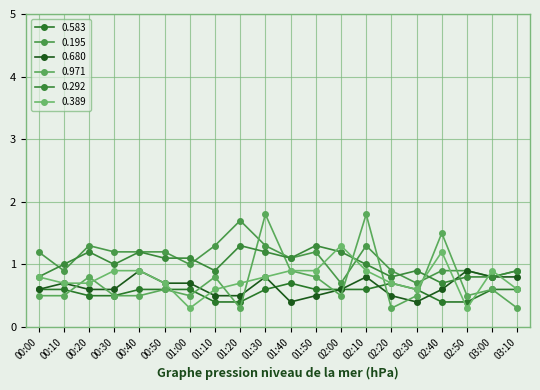

List the series in order of their peak value, highest first.

0.971, 0.195, 0.292, 0.389, 0.680, 0.583